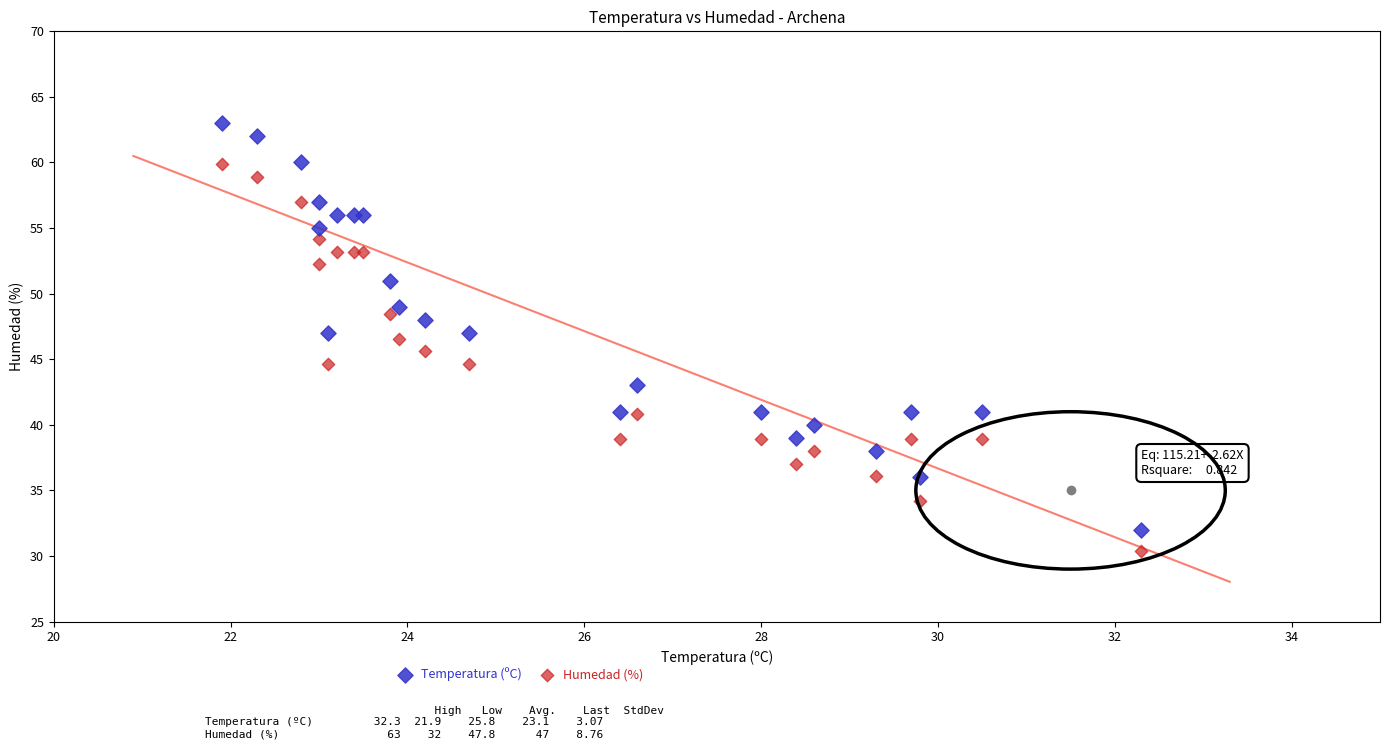

Which series contains the highest Y value?

Temperatura (ºC)